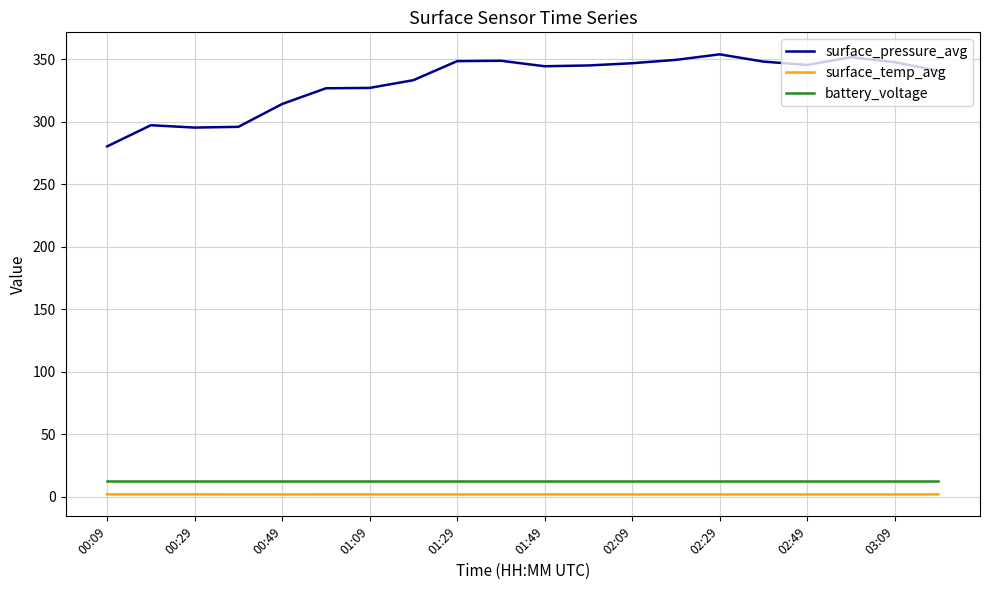

Which series has the largest range (max minus min)?

surface_pressure_avg